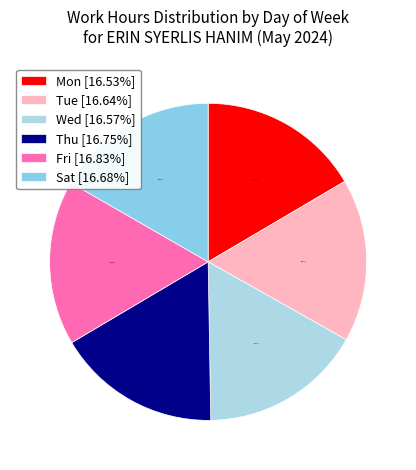

How many slices are in this pie chart?

6